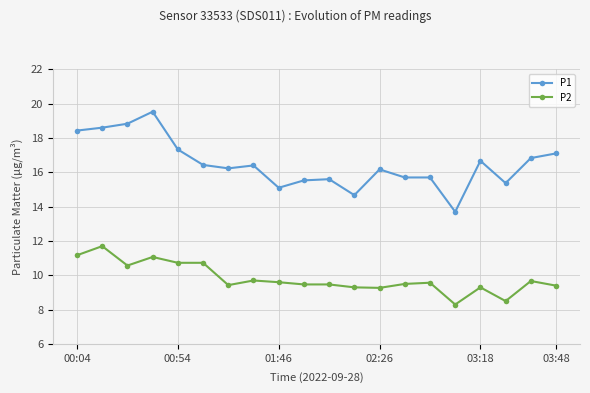

What is the value of the P1 point at the 6th from the left?

16.4